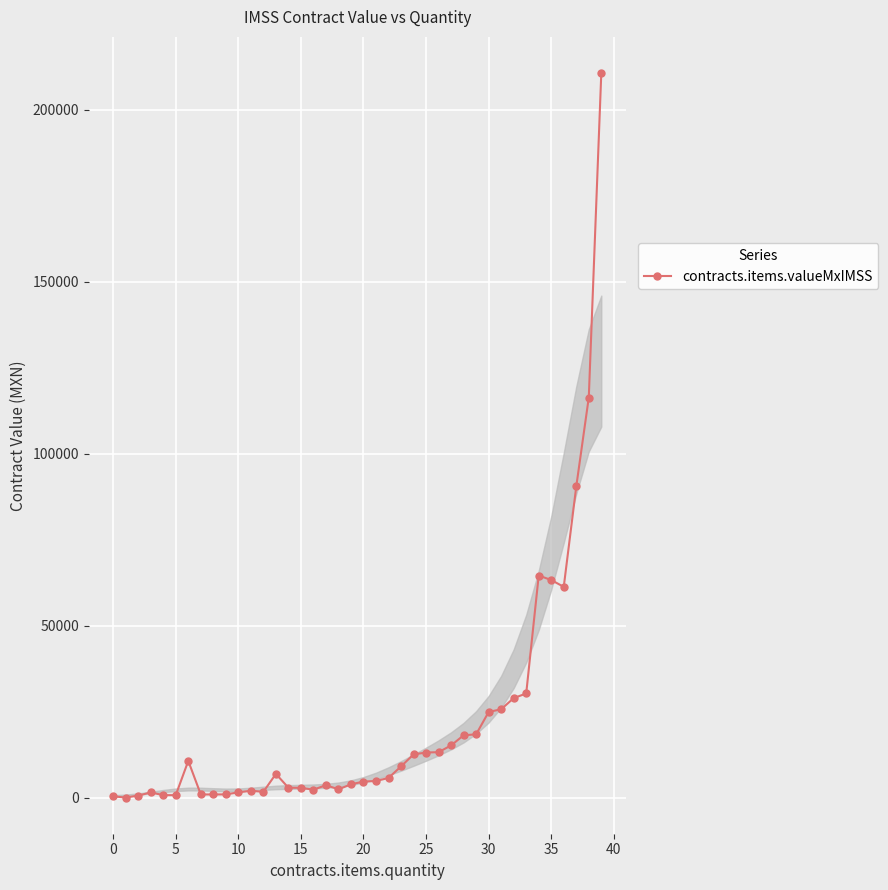

True or false: there are more than 2 points higher than both neighbors.

True